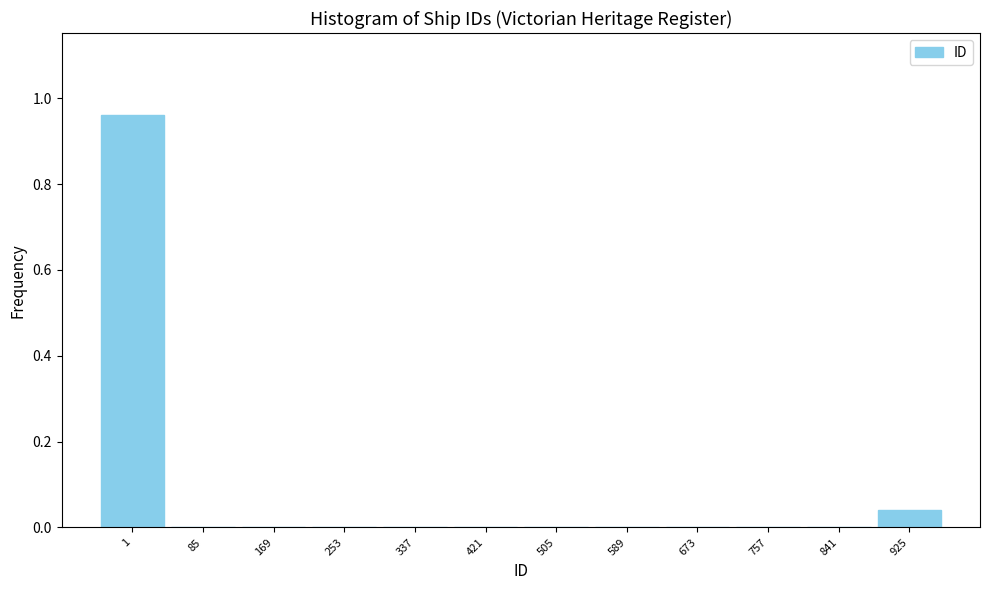

True or false: the data shows 0.0 at 589.

True